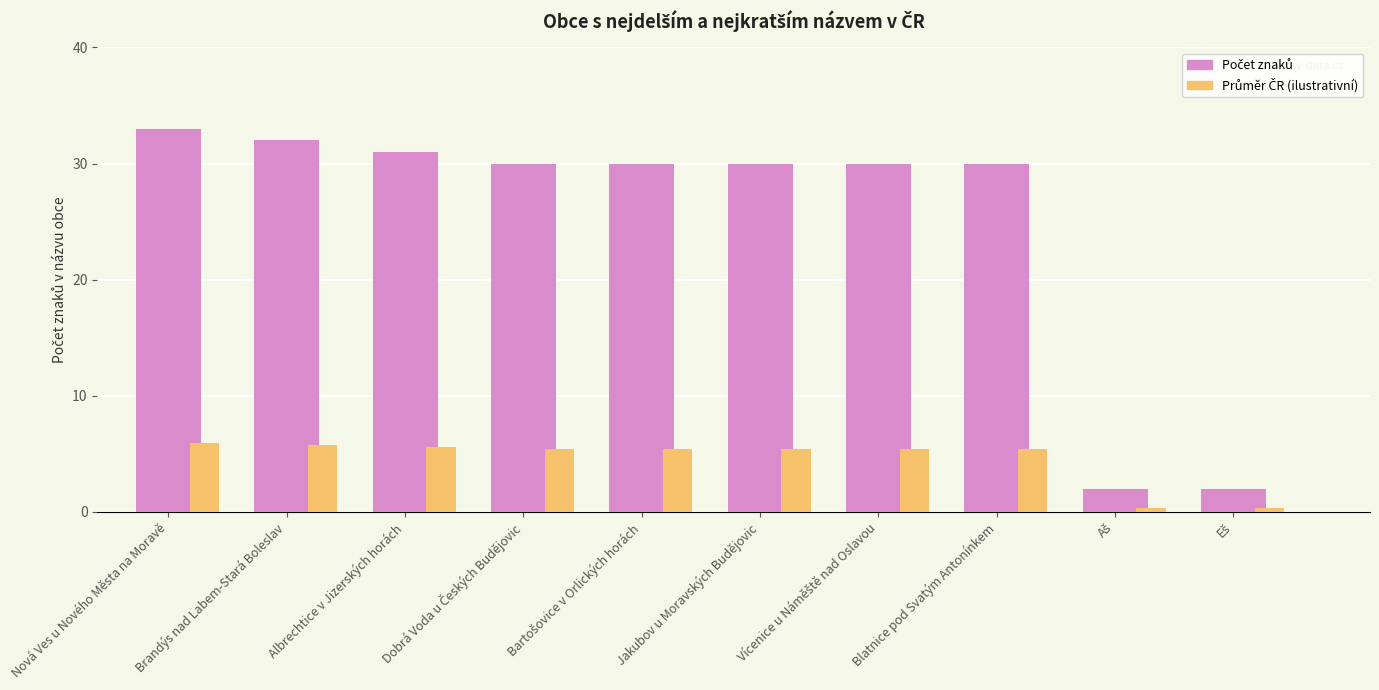

How many distinct data groups are displayed?

2